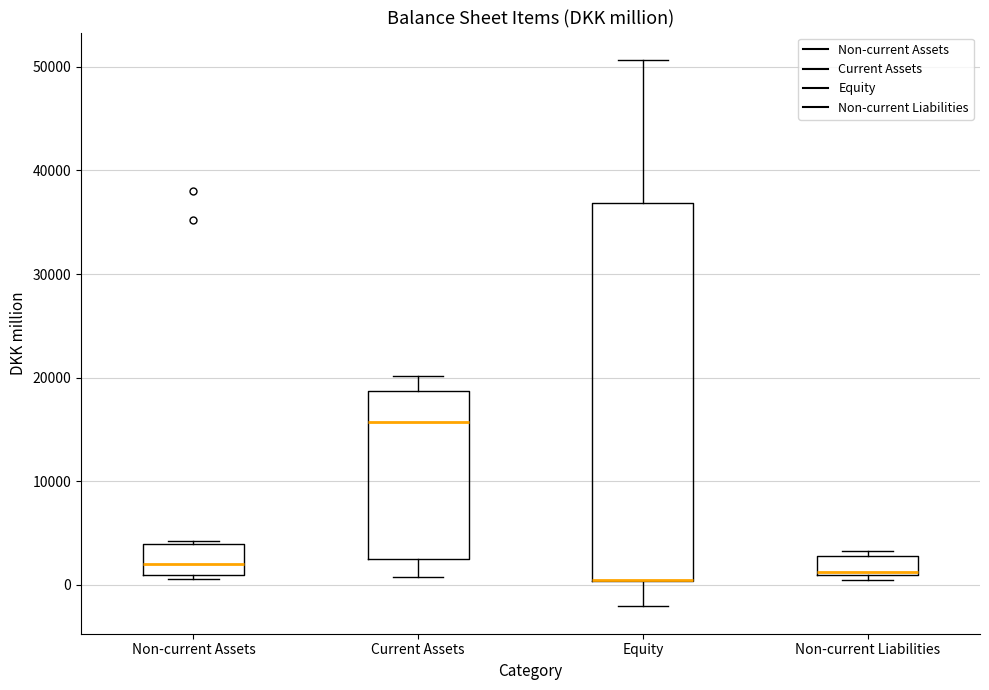

Which box is the tallest, from its lower edge to its upper edge?

Equity